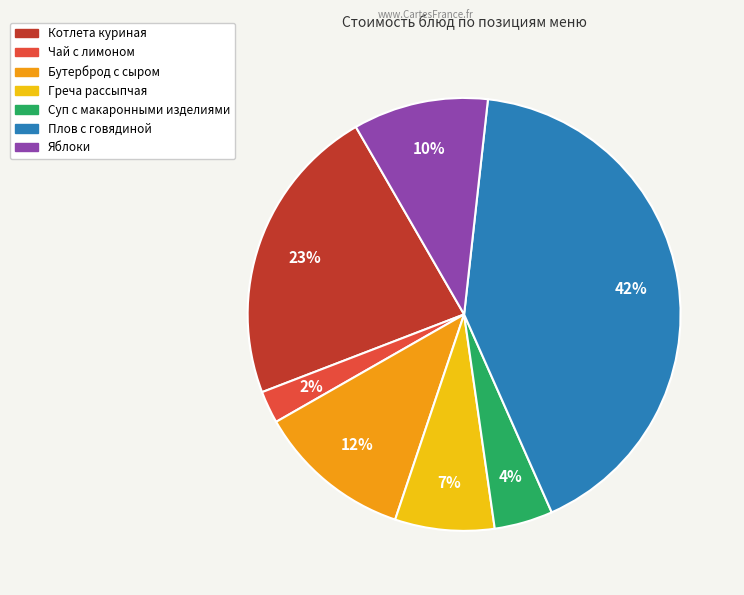

Combined, do Бутерброд с сыром and Греча рассыпчая account for over 50%?

No